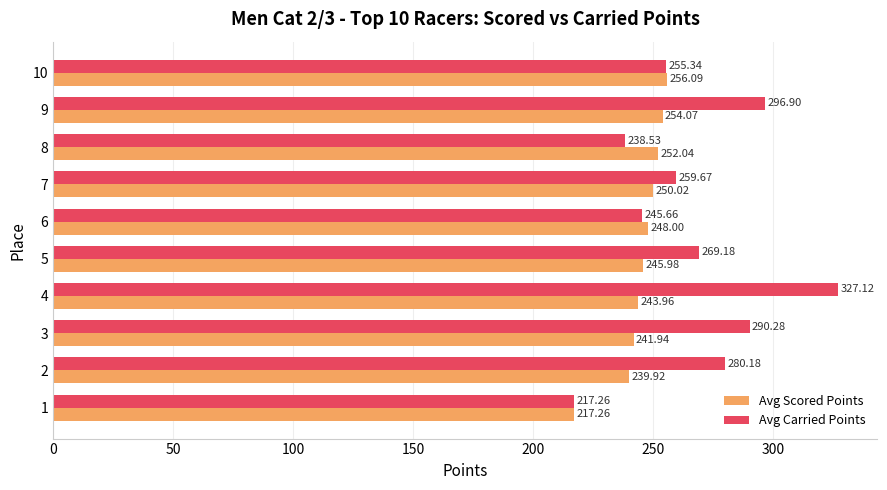

List the labels in order of Avg Carried Points value, smallest first.

1, 8, 6, 10, 7, 5, 2, 3, 9, 4